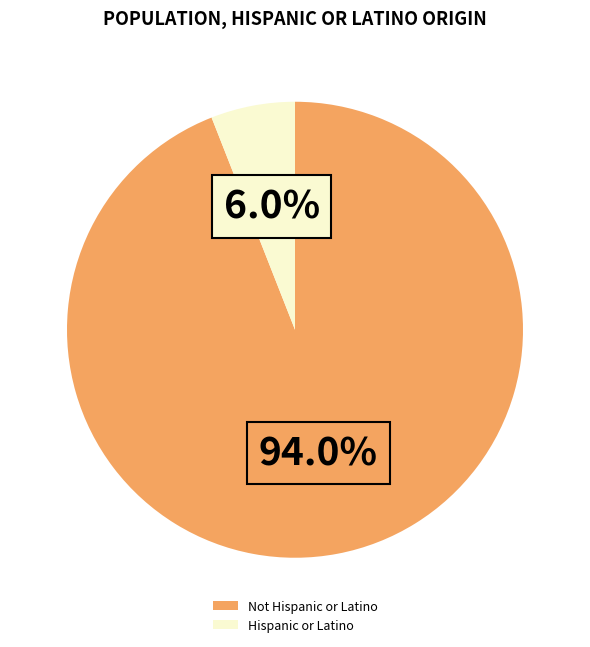

How many slices are in this pie chart?

2